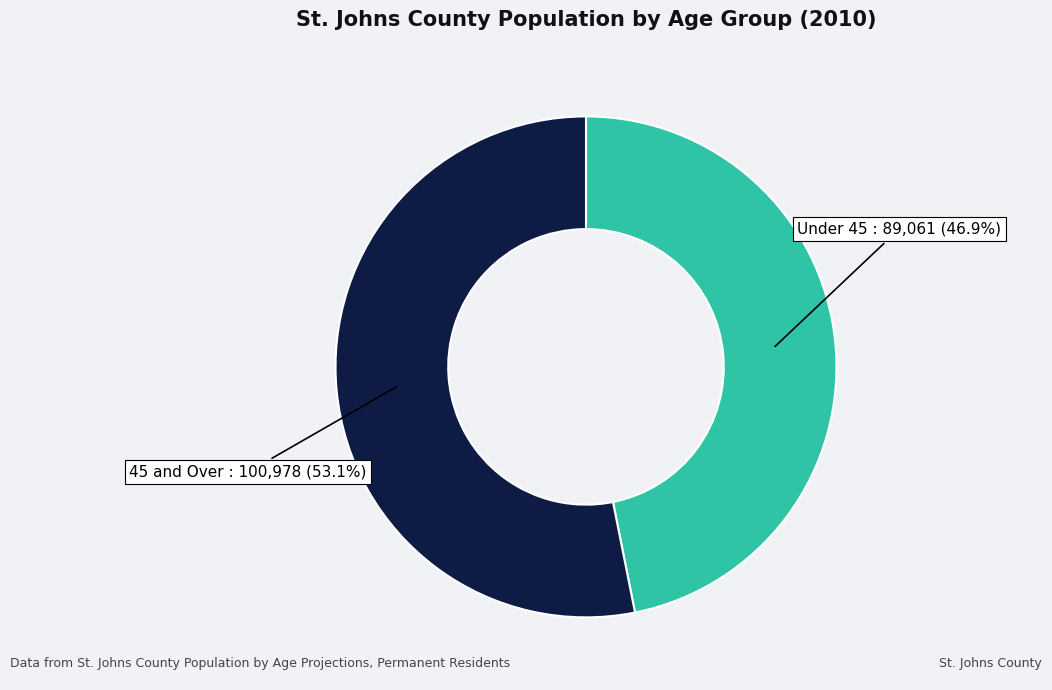

Does any single category account for the majority?

Yes